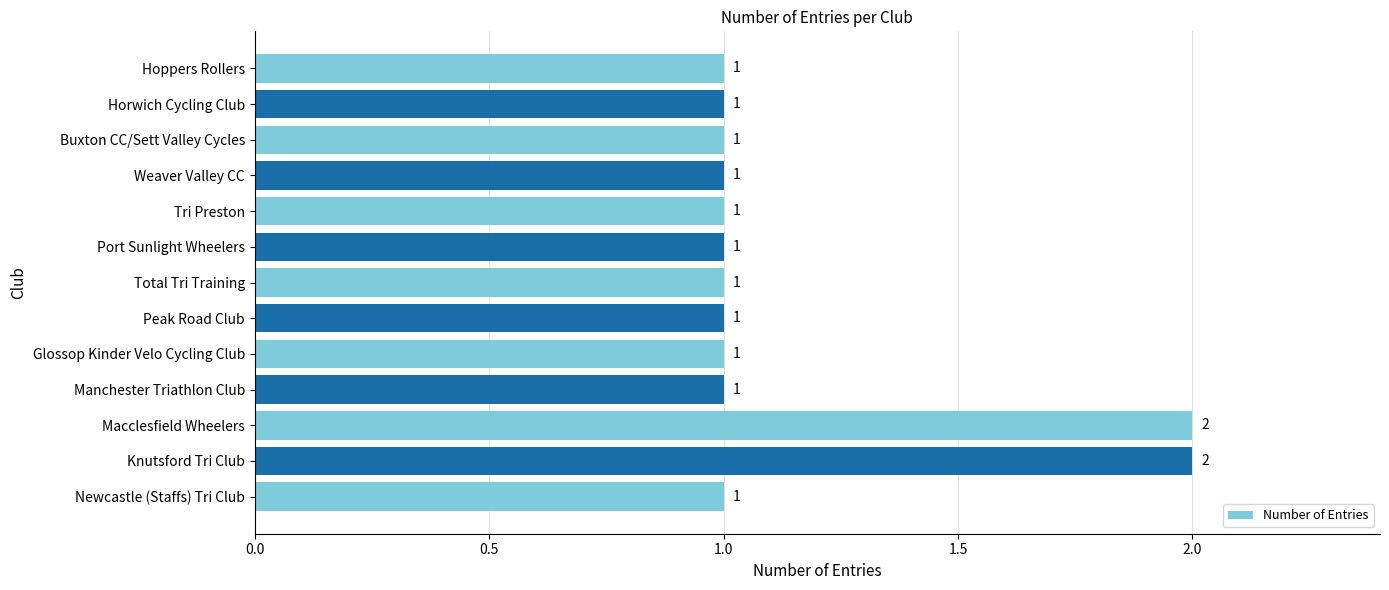

How many categories are shown in the chart?

13